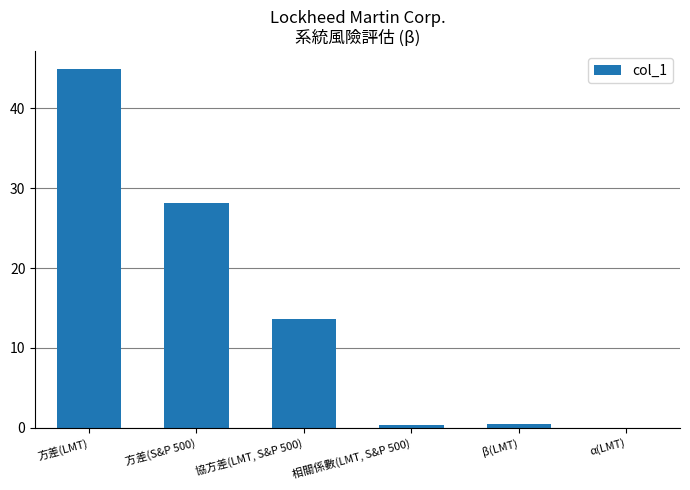

At which label is the value closest to 22?

方差(S&P 500)